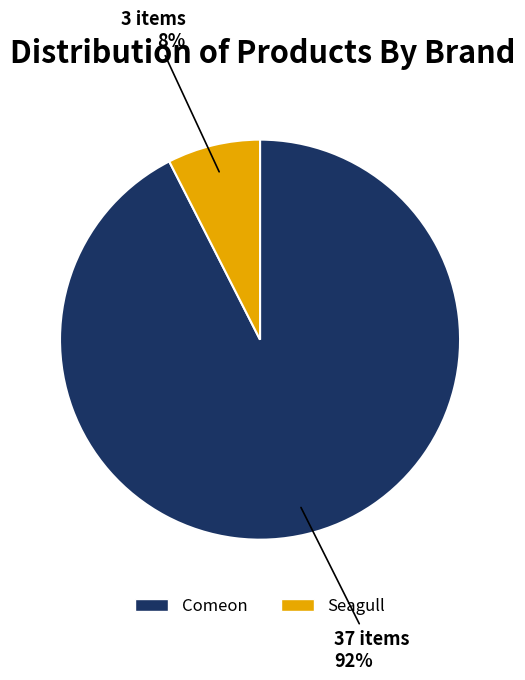

Is it true that Seagull is 8% of the pie?

True